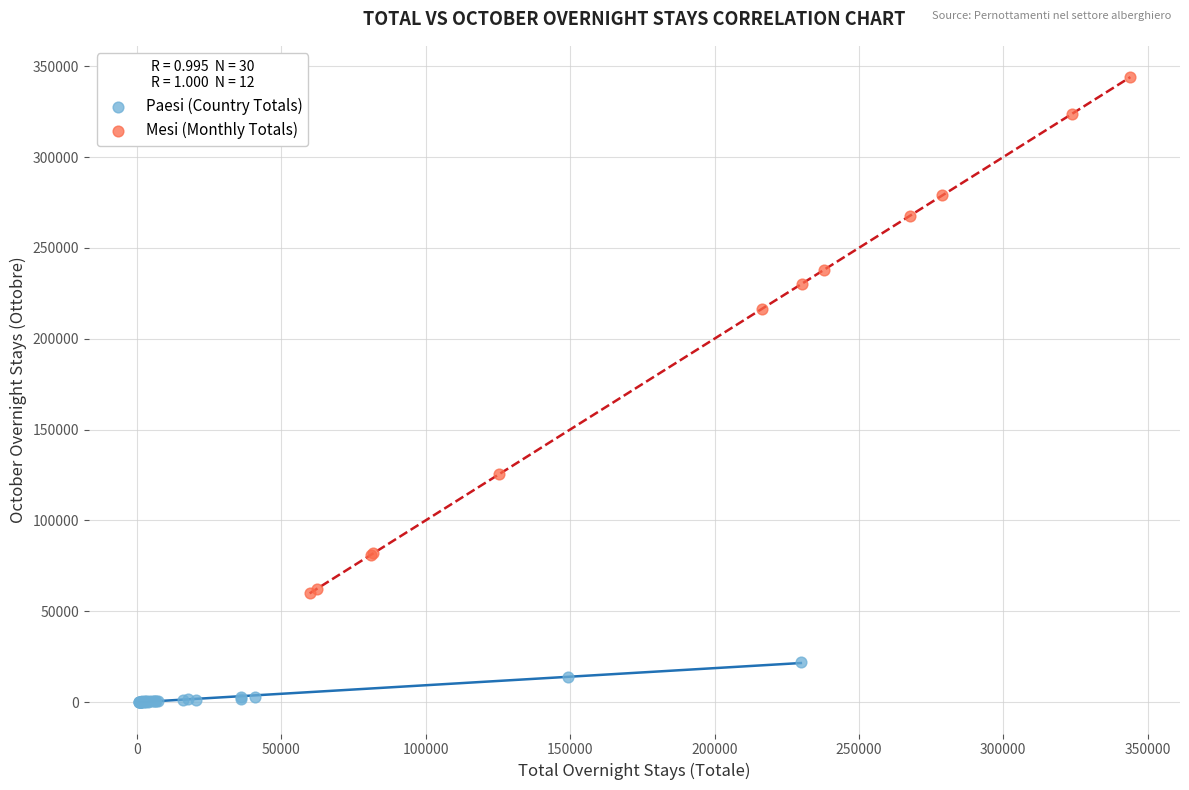

Which series has the widest spread of Y values?

Mesi (Monthly Totals)